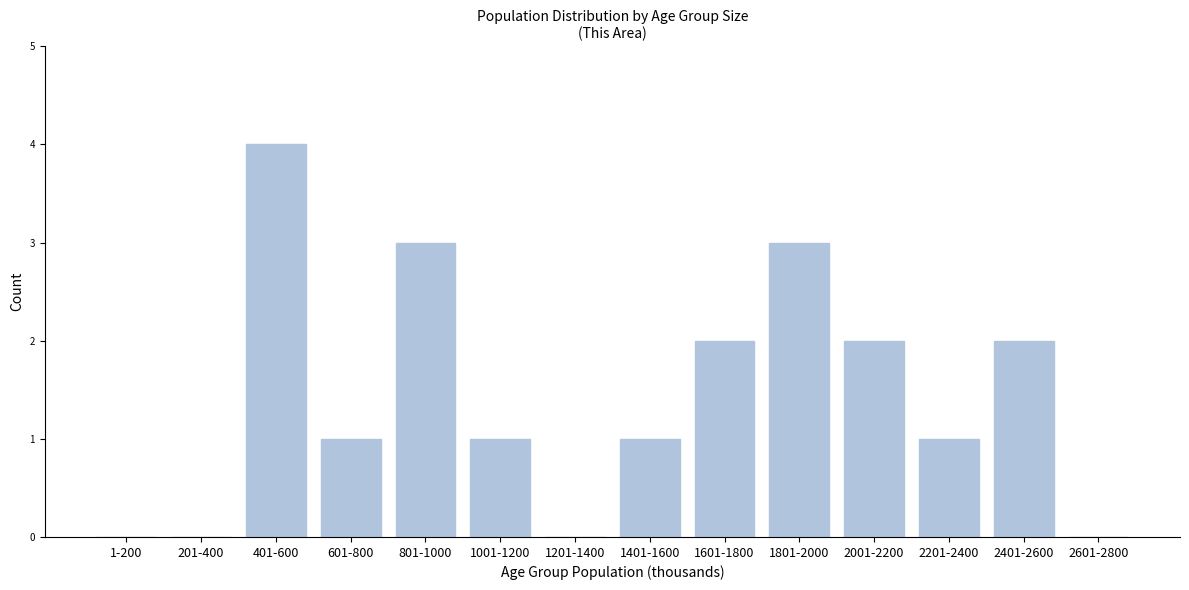

Reading left to right, extract all data points from this chart.

1-200=0	201-400=0	401-600=4	601-800=1	801-1000=3	1001-1200=1	1201-1400=0	1401-1600=1	1601-1800=2	1801-2000=3	2001-2200=2	2201-2400=1	2401-2600=2	2601-2800=0